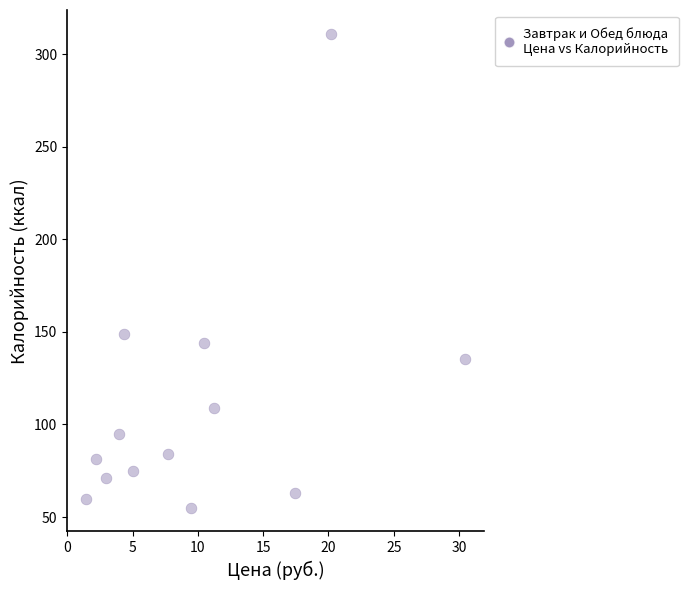

What is the range of X values (max minus min)?

29.0